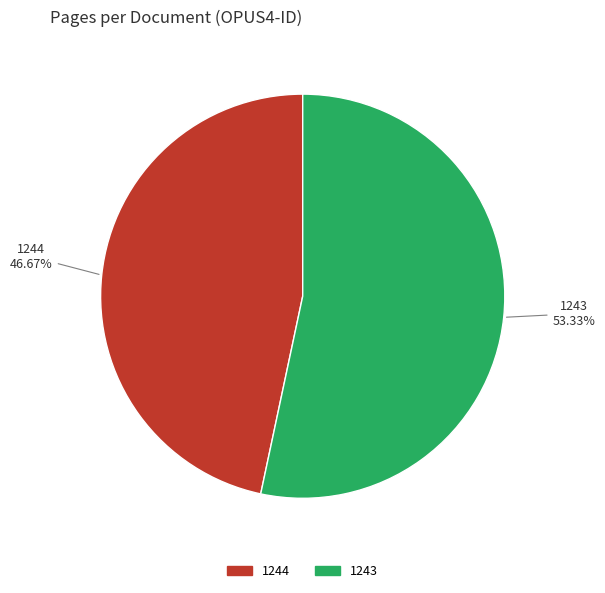

Is it true that 1244 is 40% of the pie?

False